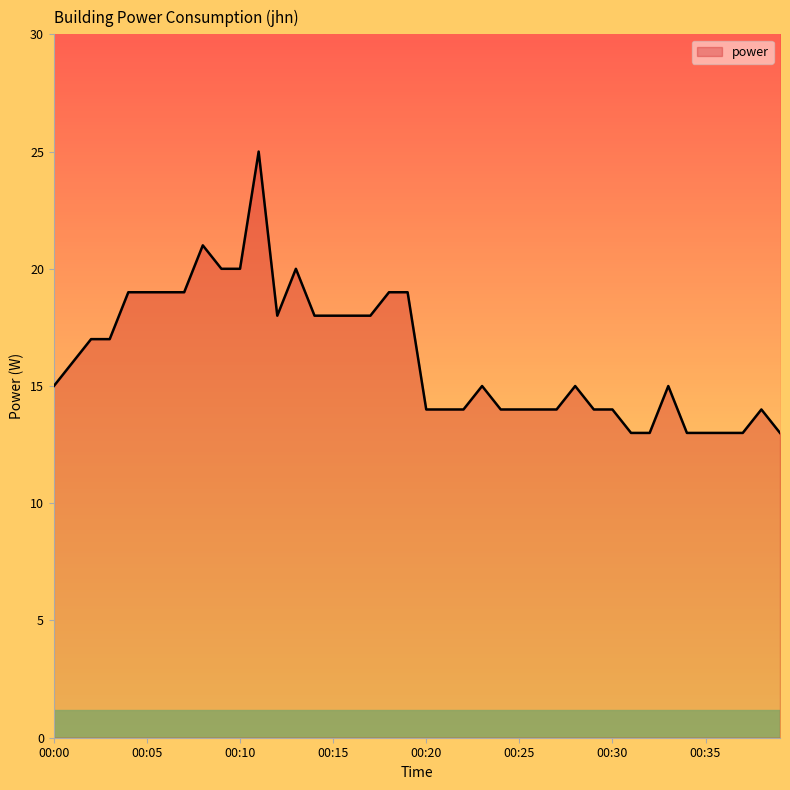

What is the difference between the maximum and minimum values?

12